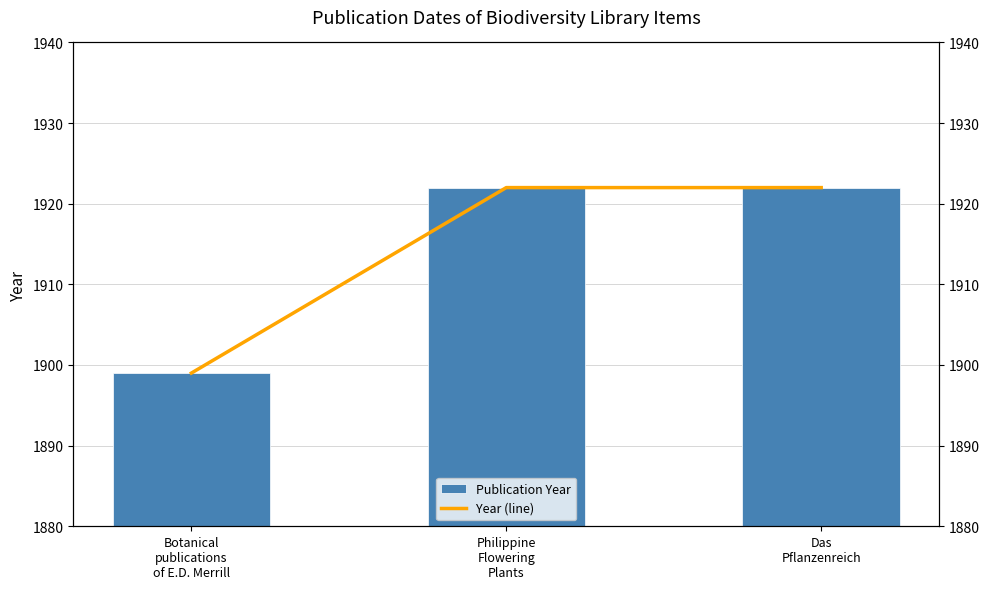

What is the average value of the Publication Year series?

1914